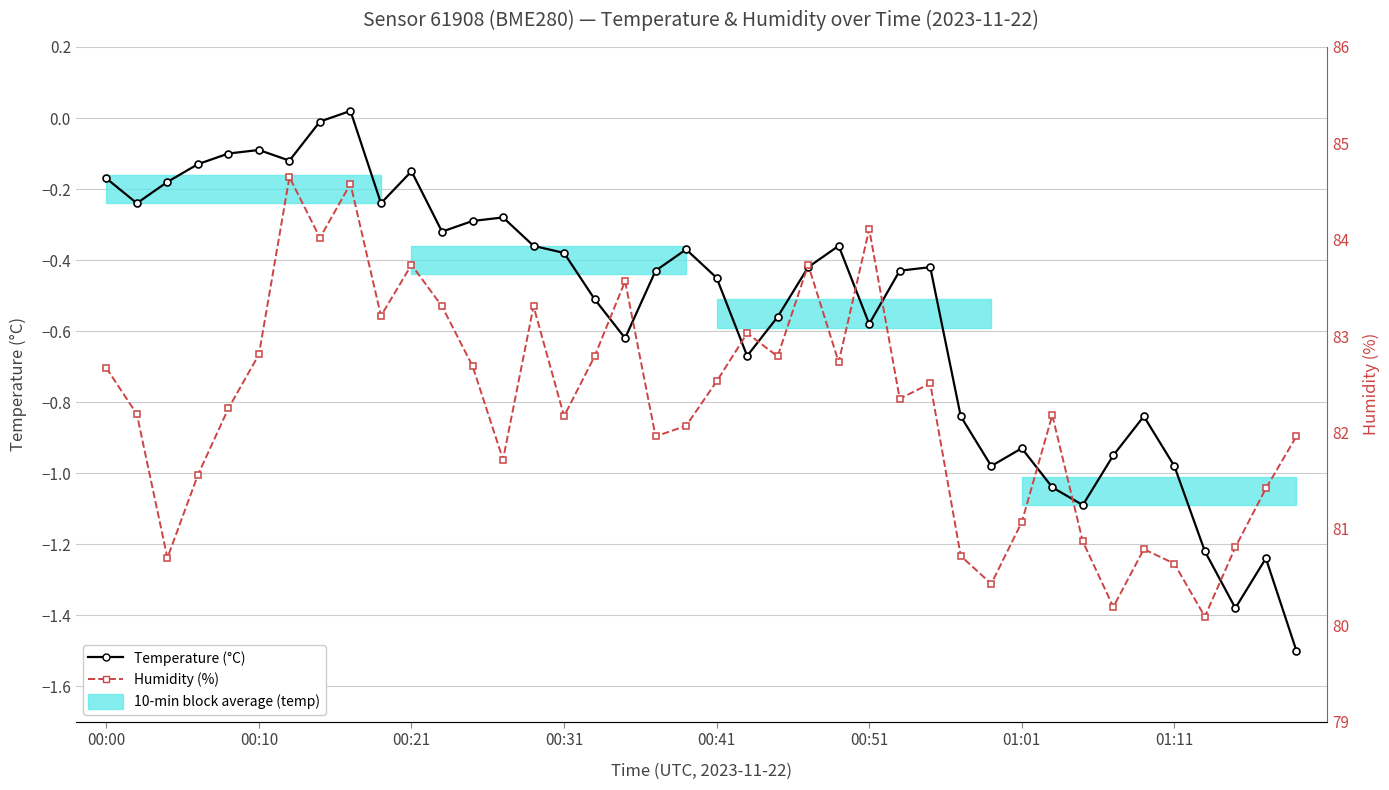

What value does the Temperature (°C) series have at 33?

-0.9